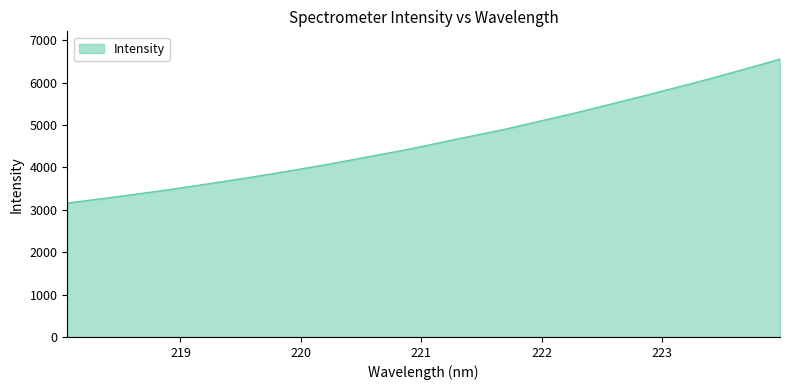

What is the minimum value shown in the chart?

3160.0